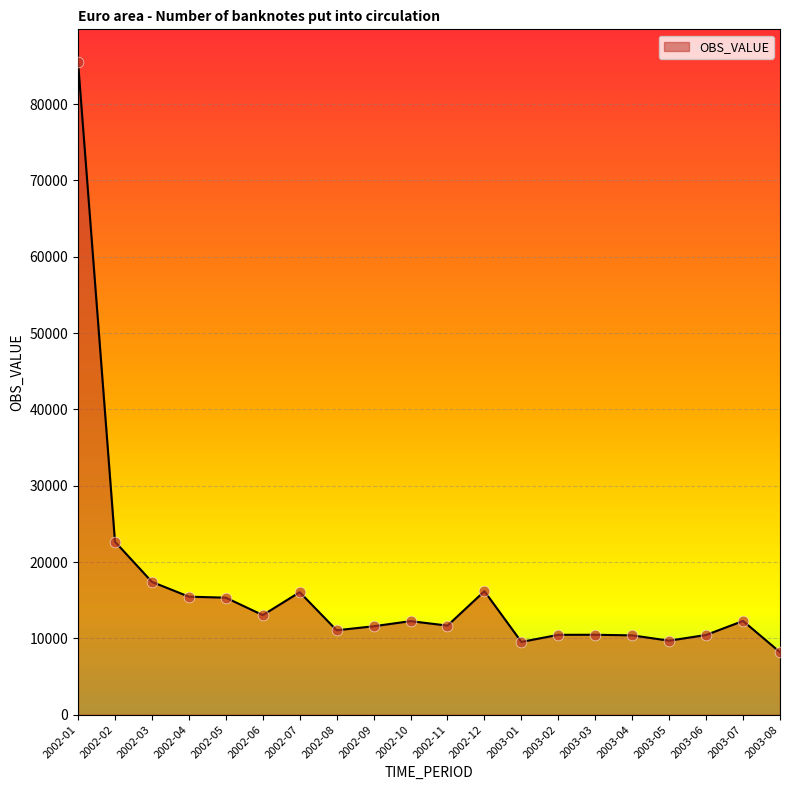

Approximately how many times larger is the value at 2002-03 compared to 2003-01?

1.8